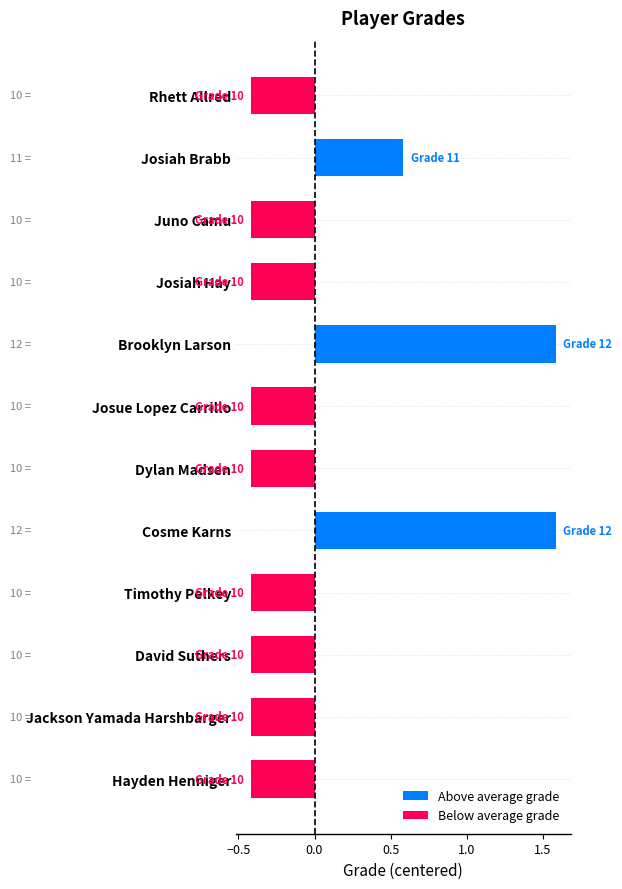

The chart shows a value of -0.4 at Jackson Yamada Harshbarger. True or false?

True